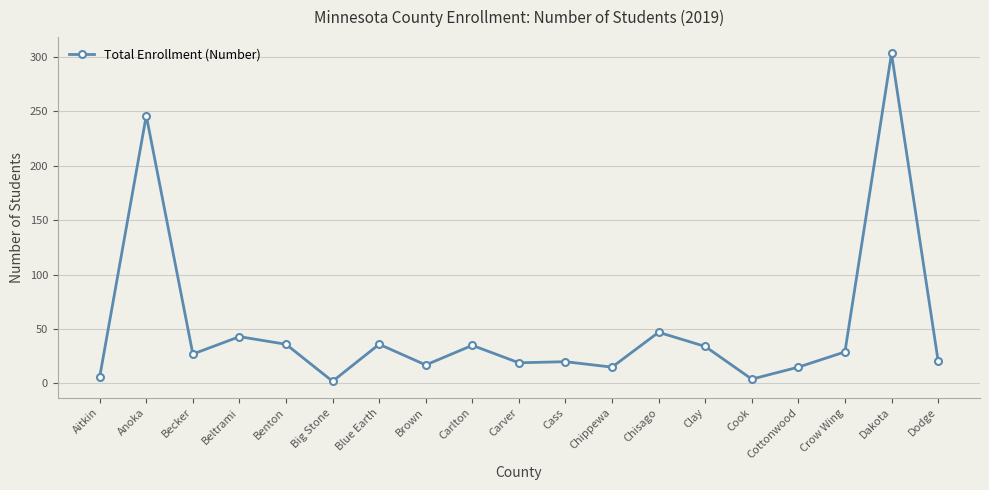

Approximately how many times larger is the value at Cass compared to Dakota?

0.1